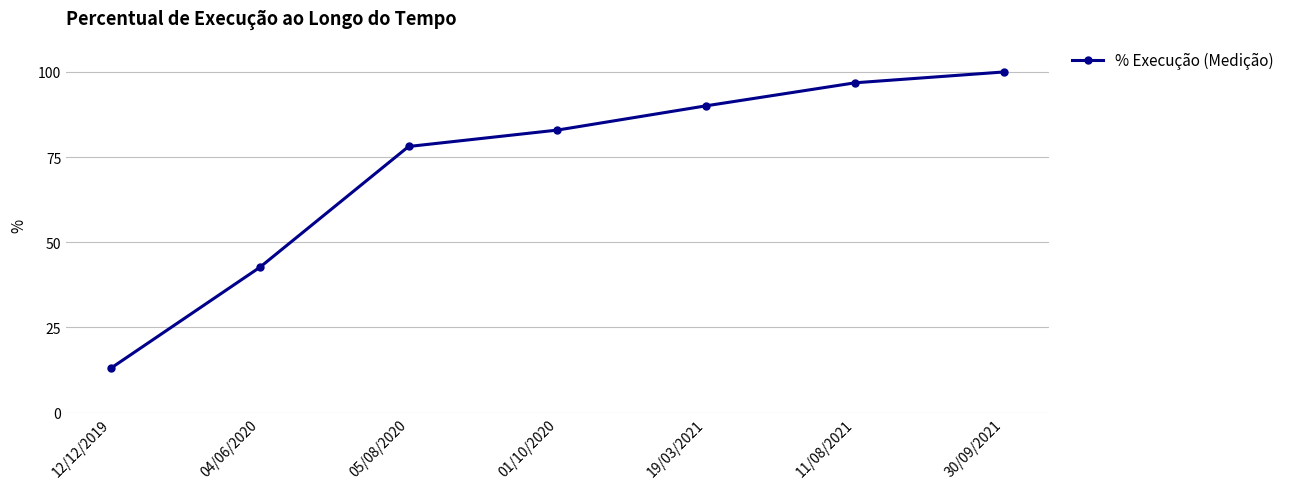

Where is the data nearest to the value 56?

04/06/2020